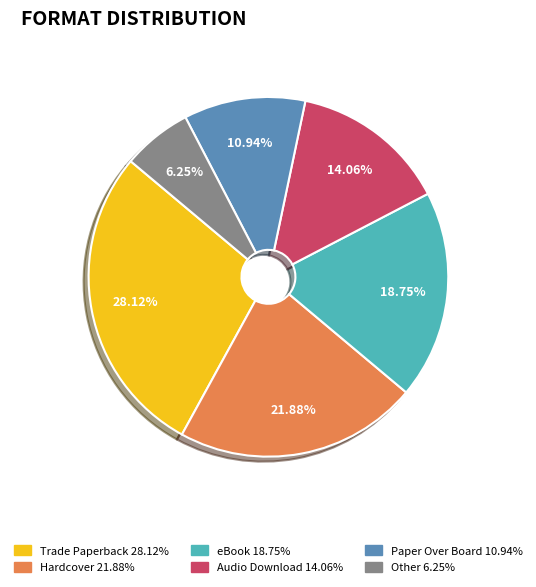

Is there a majority slice in this chart?

No